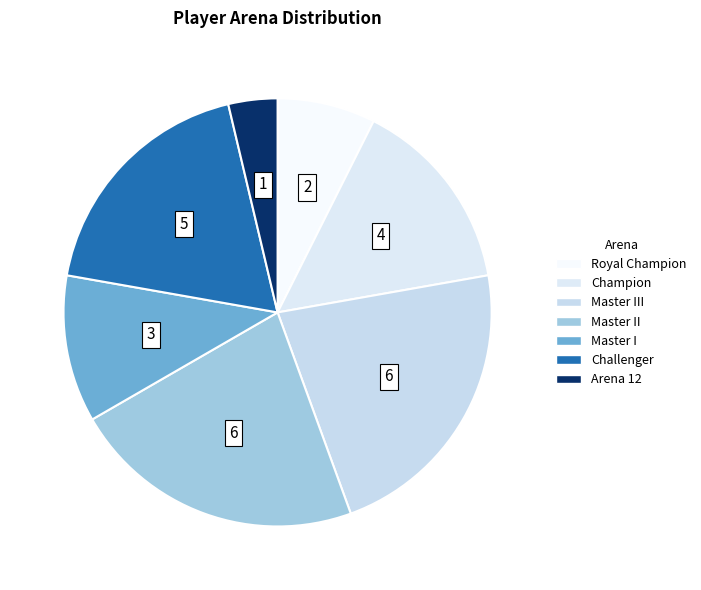

How many slices are in this pie chart?

7